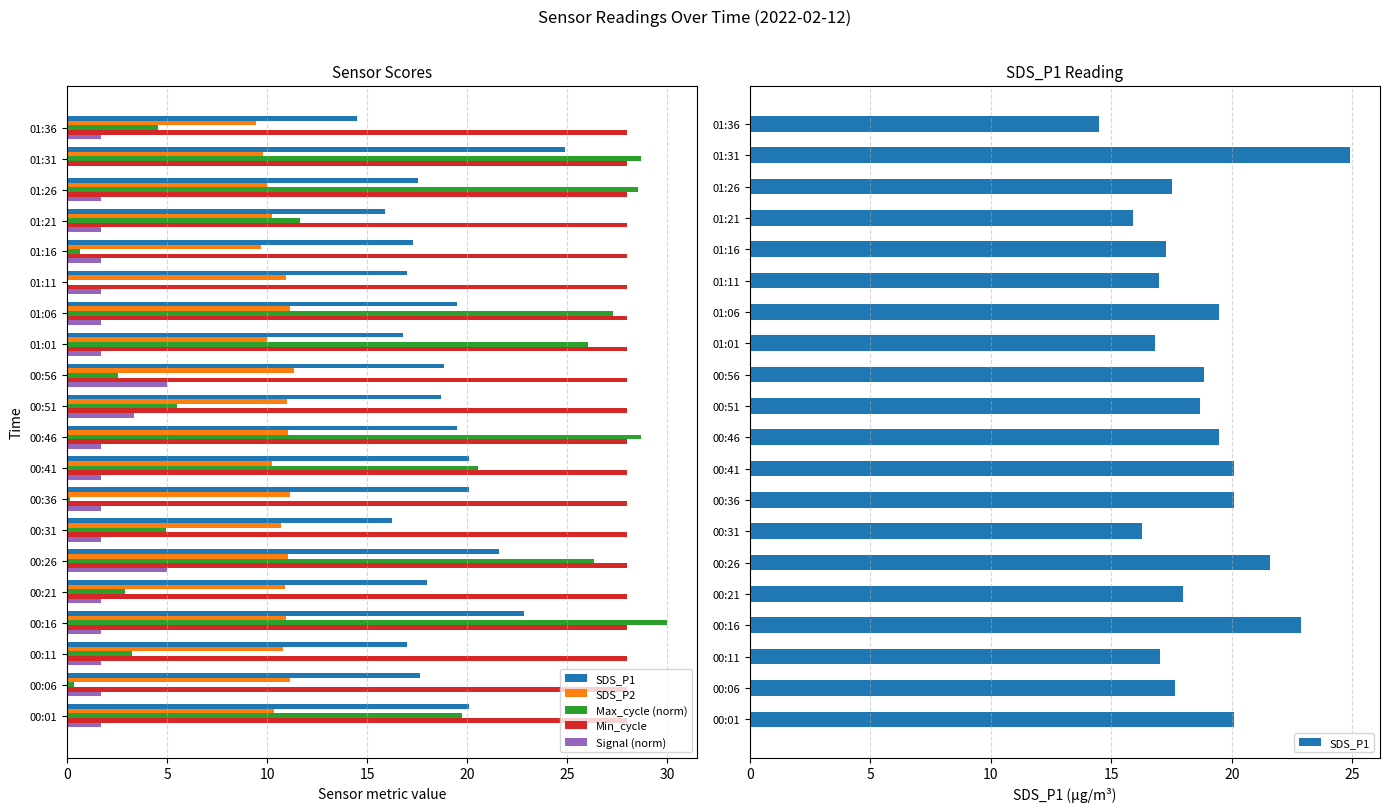

Read the SDS_P1 value at 00:01.

20.1